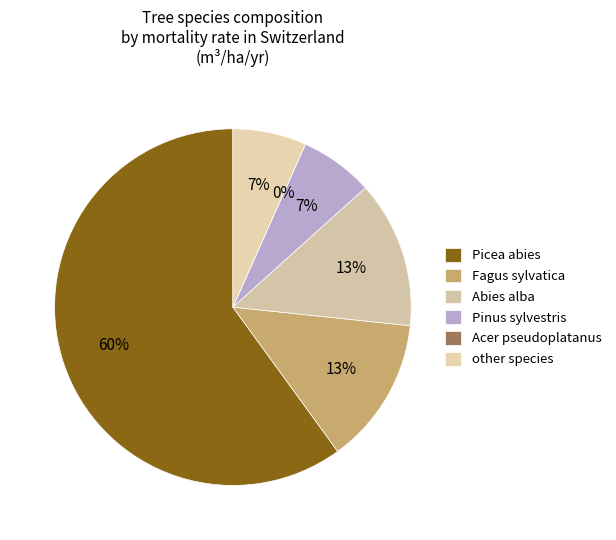

Do Fagus sylvatica and Abies alba together represent more than half of the pie?

No